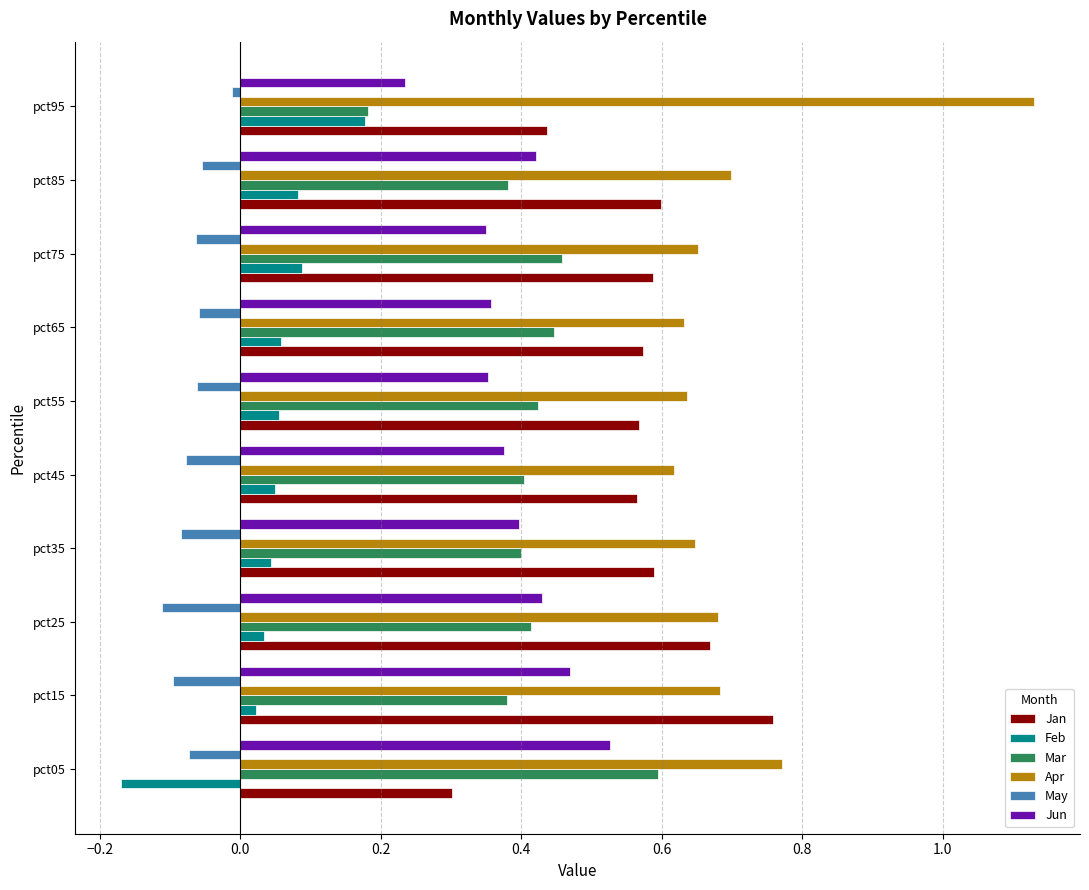

What is the sum of all Apr values?

7.1